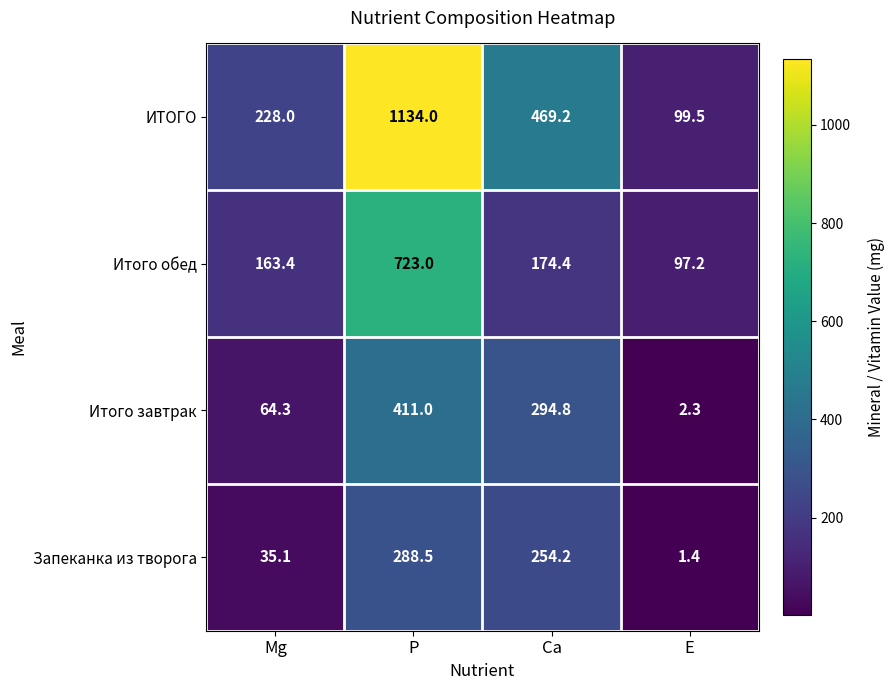

The value of Итого обед at Ca is 72.7. True or false?

False